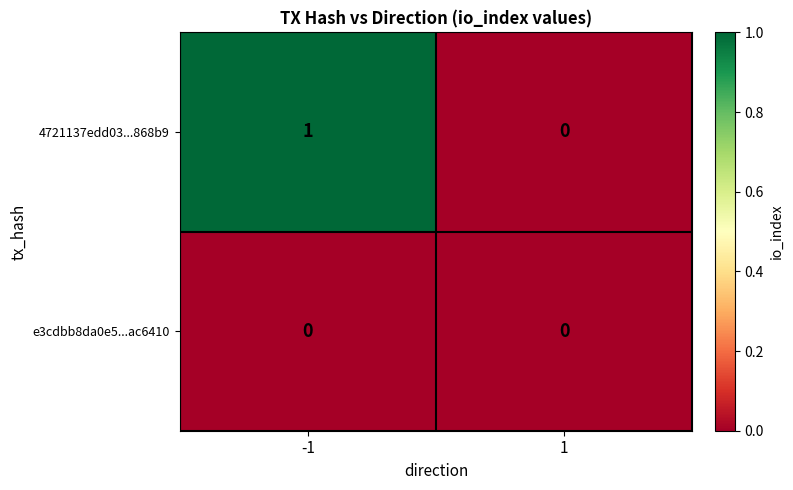

Count the number of categories in the chart.

2